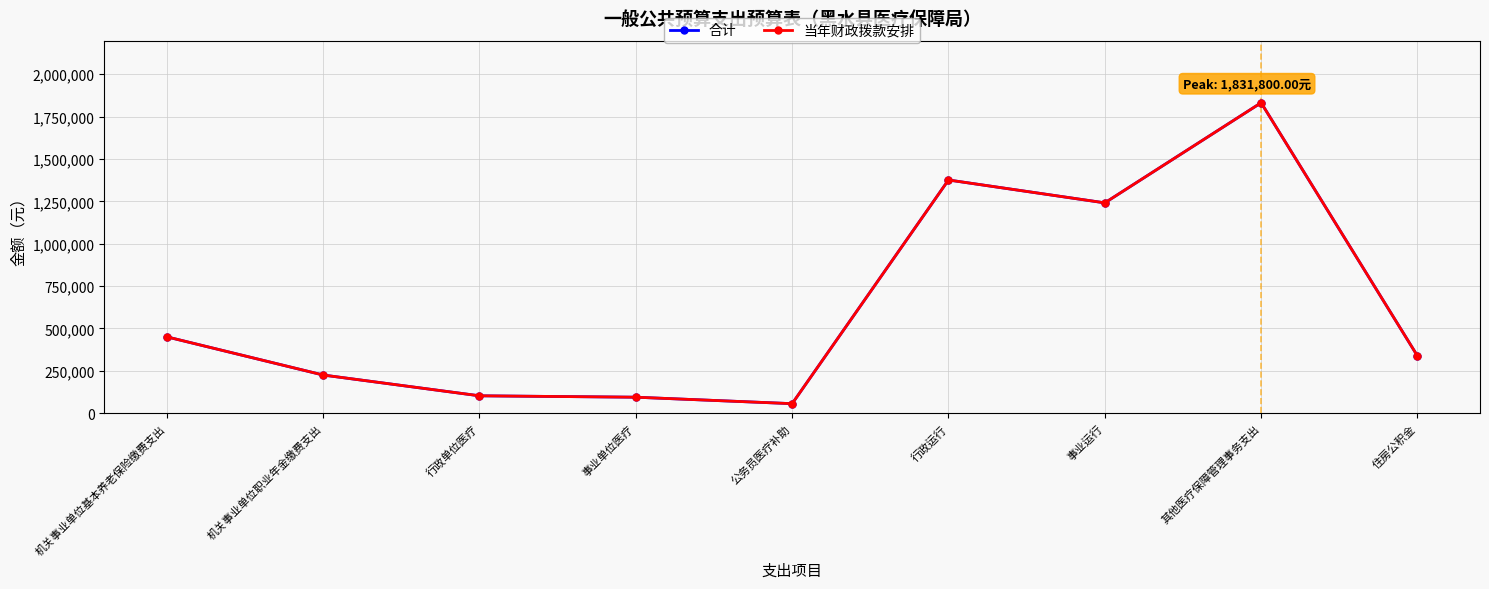

Is the value of 合计 at 机关事业单位基本养老保险缴费支出 greater than the value of 当年财政拨款安排 at 行政运行?

No